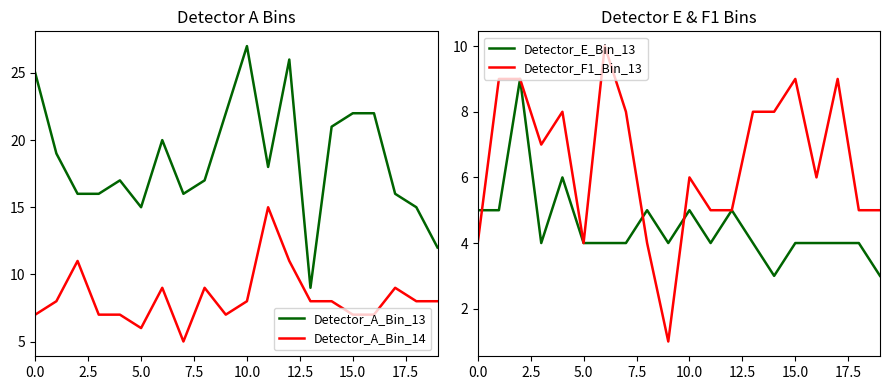

True or false: Detector_A_Bin_14 and Detector_A_Bin_13 intersect in this chart.

False